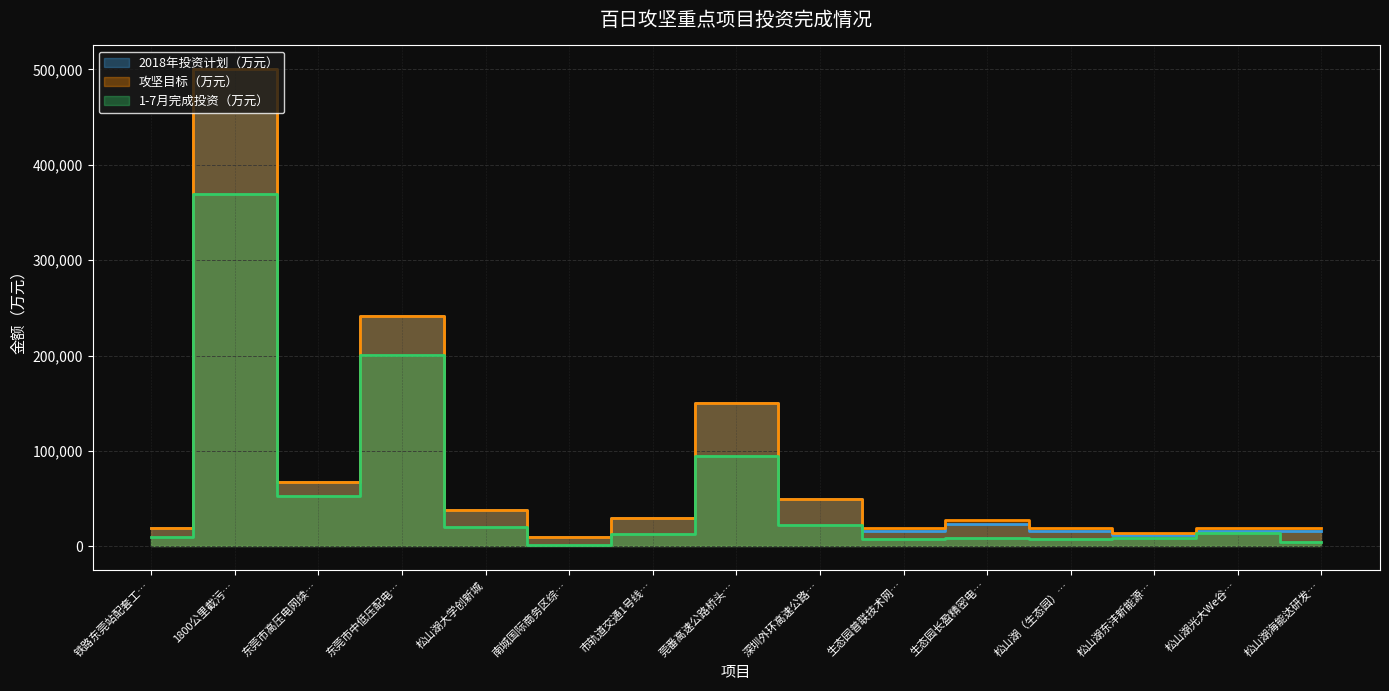

At how many categories does at least one series exceed 293124?

1